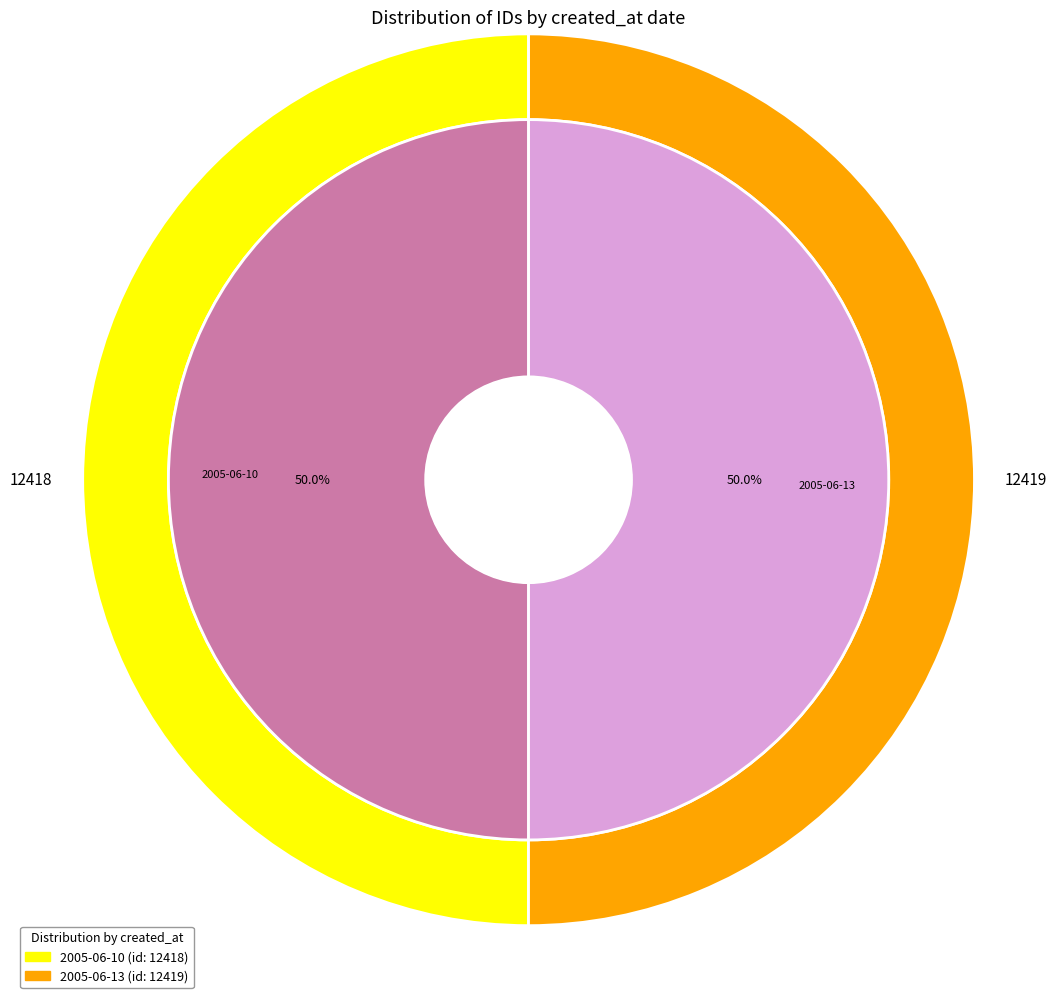

Does any single category account for the majority?

Yes